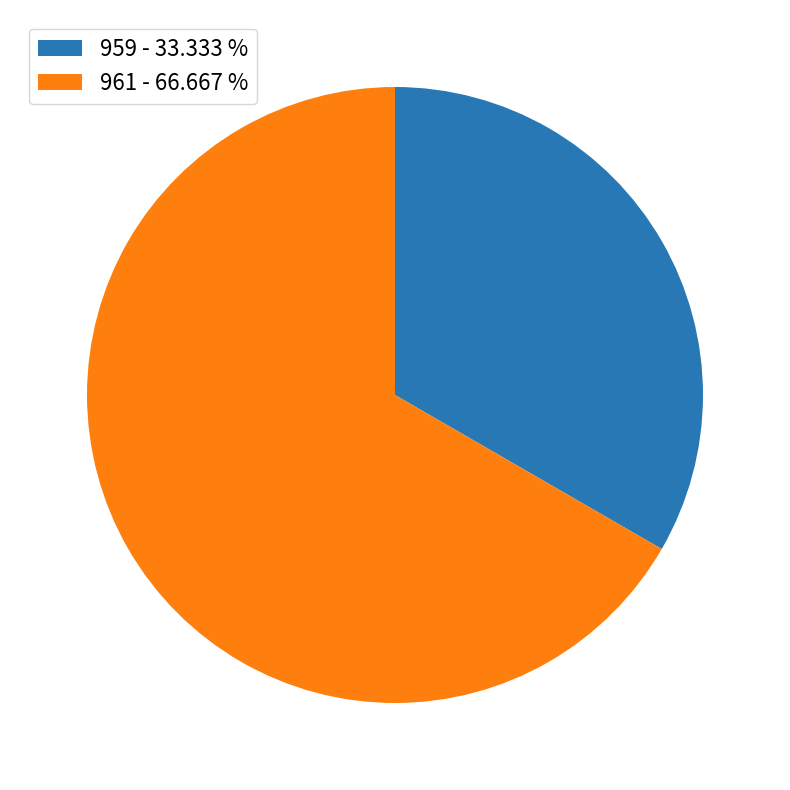

Is there any slice that represents more than half of the pie?

Yes